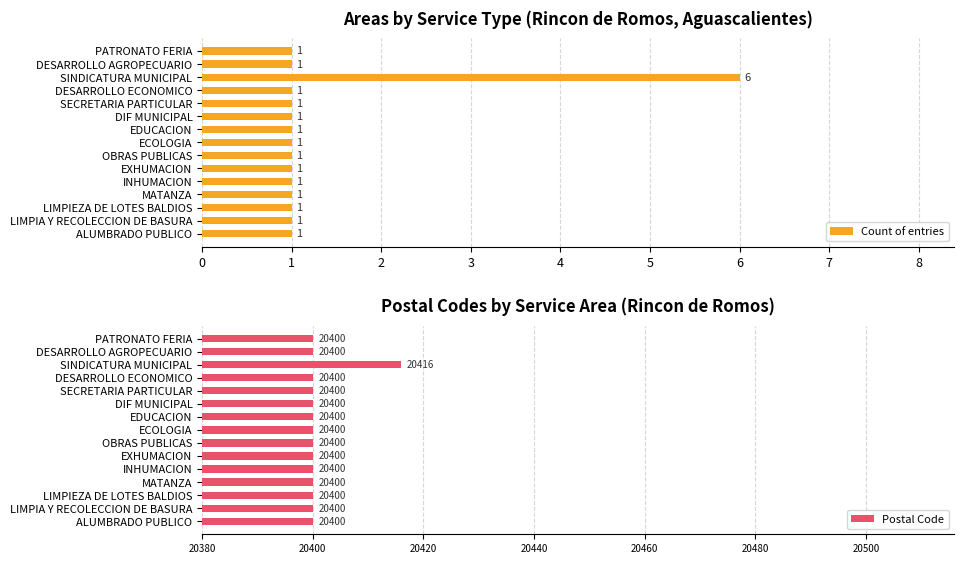

What is the sum of all Count of entries values?

20